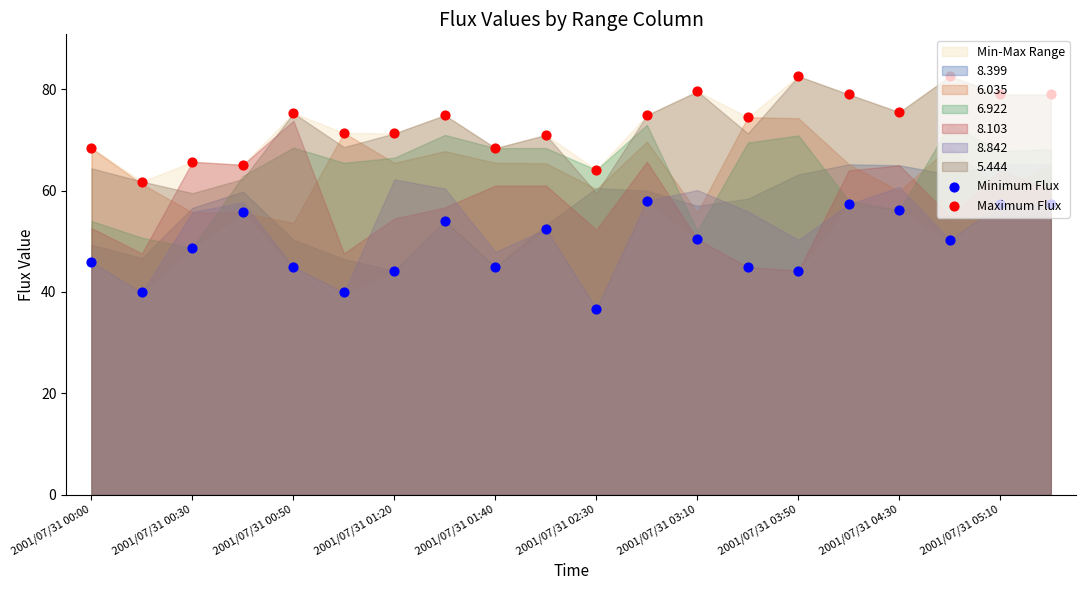

Which series has the widest spread of Y values?

Minimum Flux